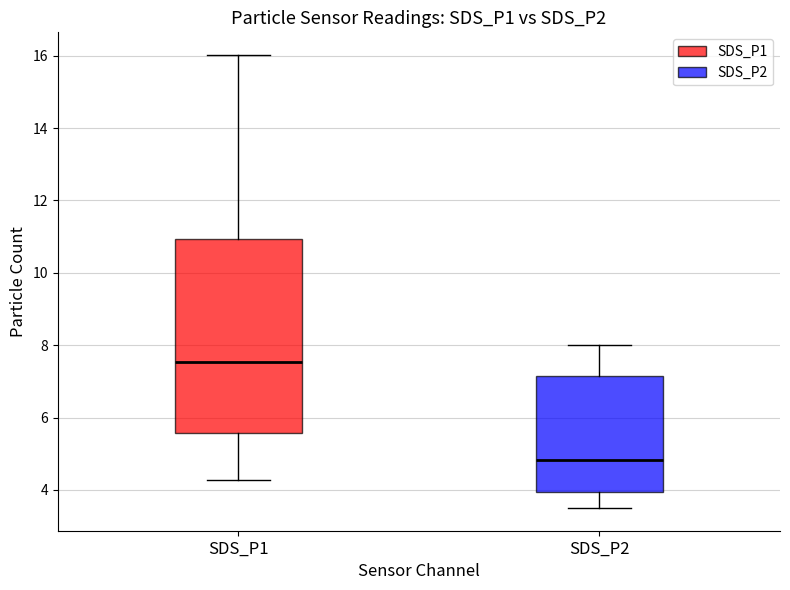

Reading left to right, read every box against the y-axis: the position of its median line, the range the box covers, and the ends of its whiskers. The values are not printed on the chart, so give them approximately, as read against the axis.

SDS_P1: median 7.6, box 5.6 to 11.0, whiskers 4.2 to 16.0
SDS_P2: median 4.8, box 4.0 to 7.2, whiskers 3.6 to 8.0